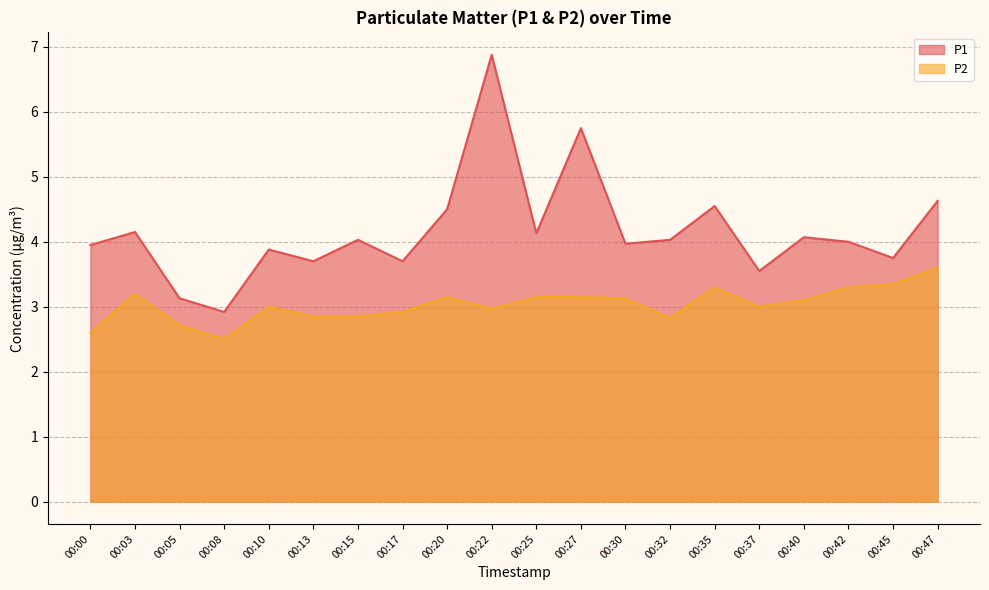

At which category does P2 reach its first local peak?

00:03